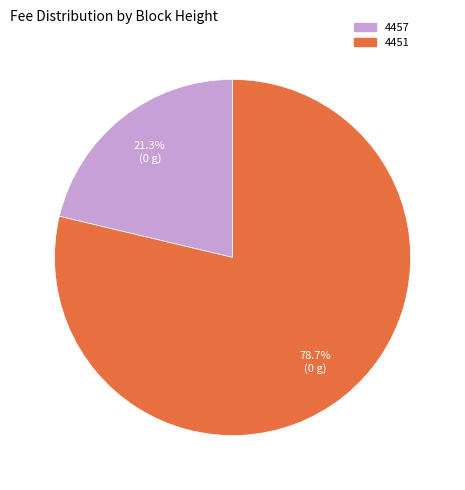

What is the smallest slice in the pie chart?

4457